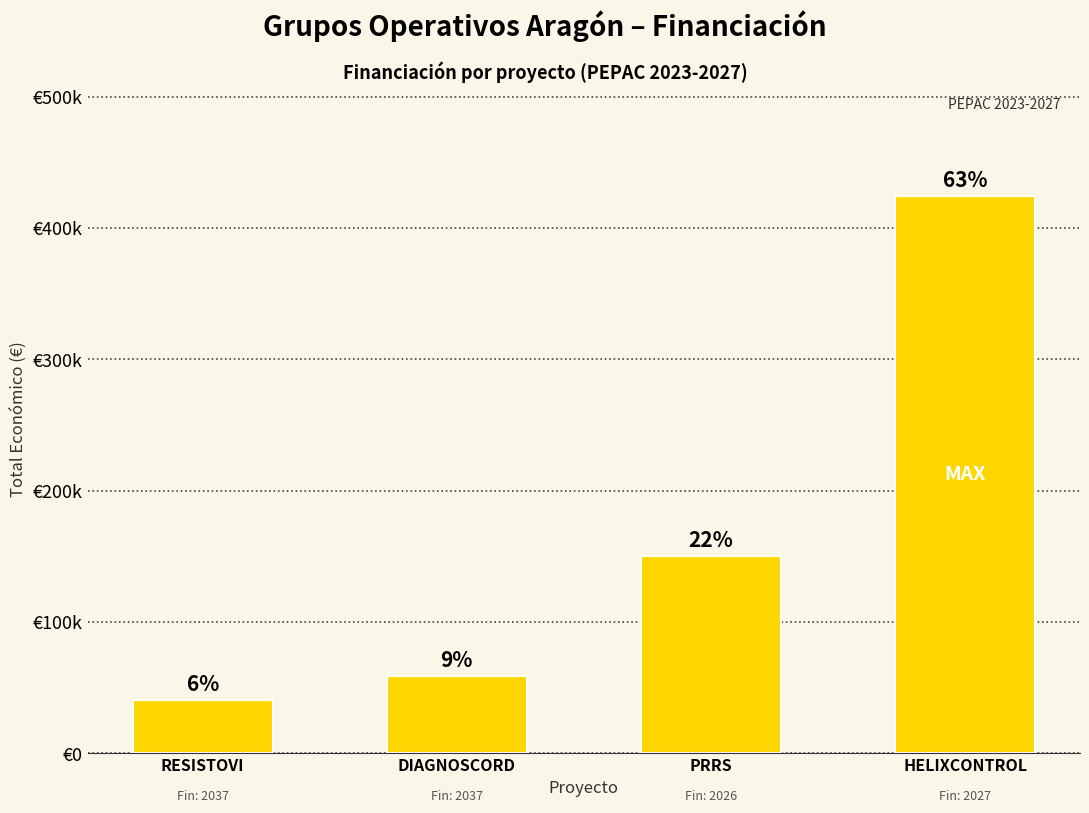

What is the average value?

168676